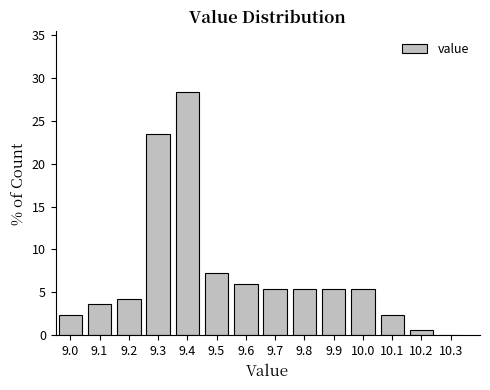

How tall is the bar that spans 9.05 to 9.15 on the x-axis? The values are not printed on the chart, so give them approximately, as read against the axis.

3.5